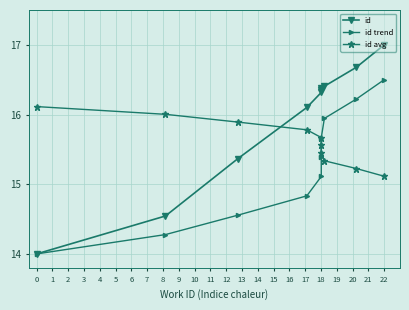

Rank the series by their average value, from highest to lowest.

id, id avg, id trend